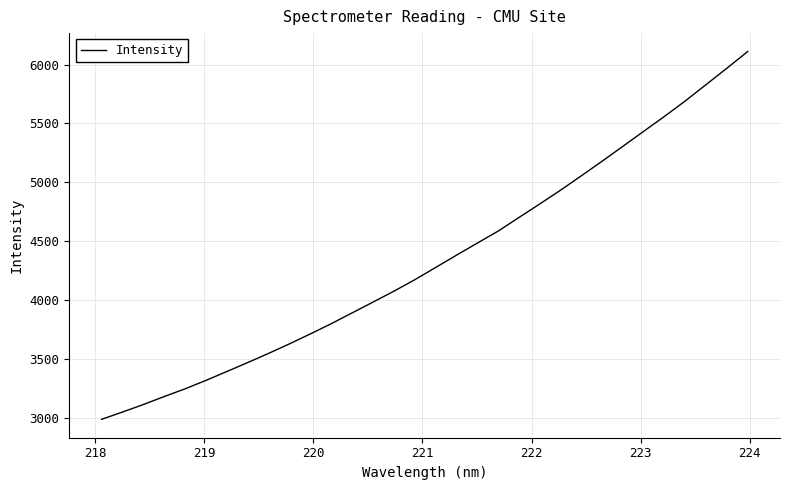

What is the difference between the maximum and minimum values?

3124.7